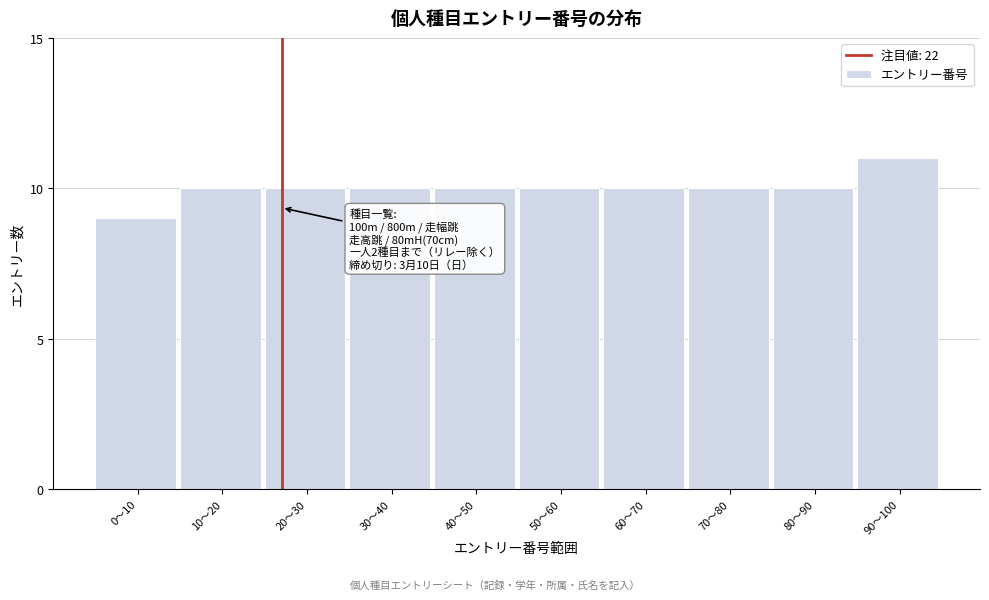

Reading left to right, extract all data points from this chart.

0〜10=9	10〜20=10	20〜30=10	30〜40=10	40〜50=10	50〜60=10	60〜70=10	70〜80=10	80〜90=10	90〜100=11